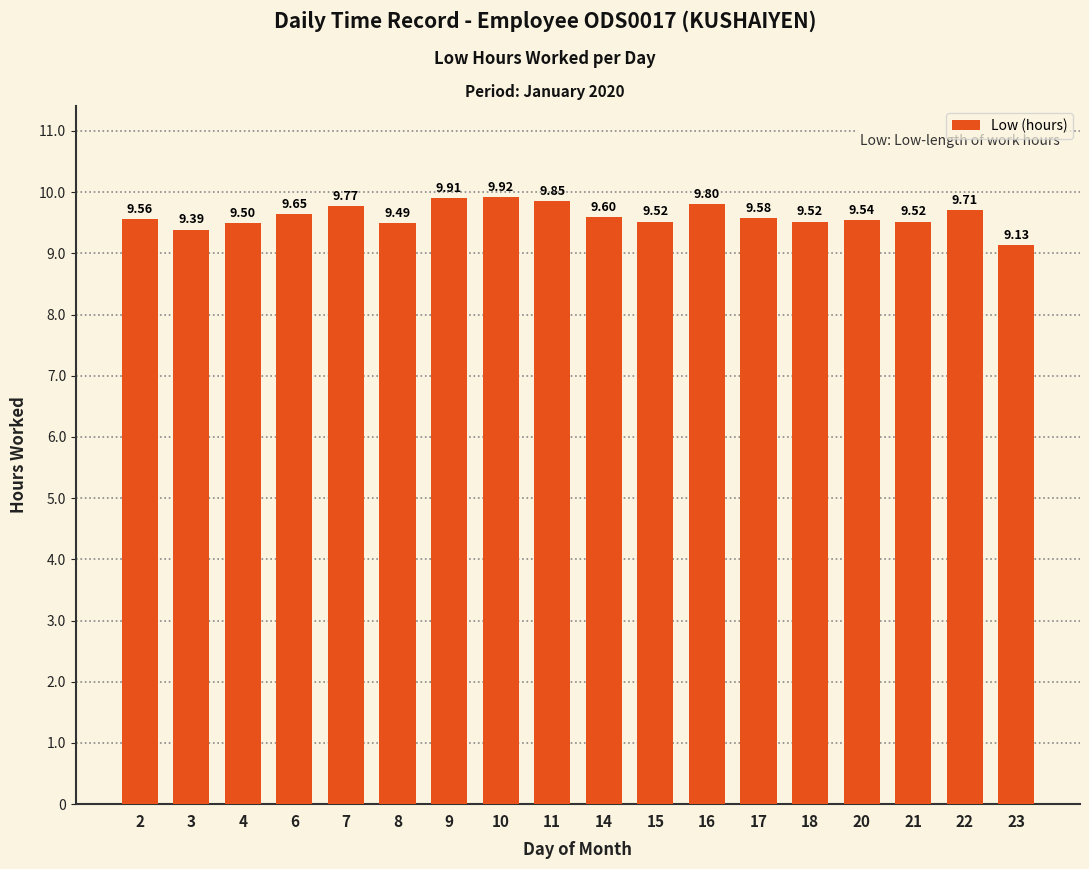

What is the ratio of the value at 3 to the value at 7?

1.0